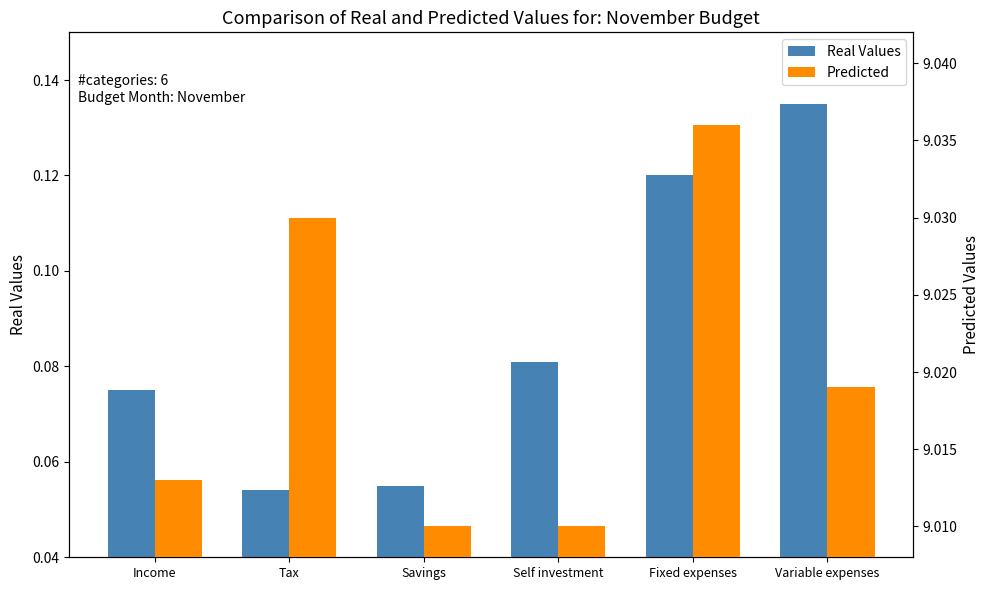

What position from the right is Tax?

5